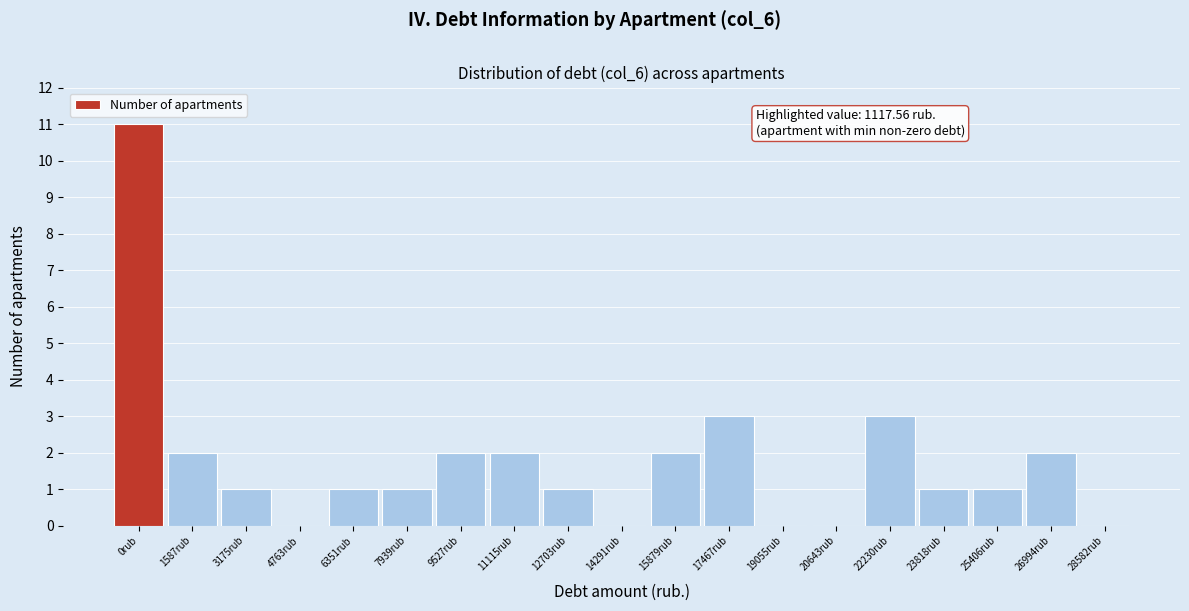

Reading right to left, transcribe all the data shown in this chart.

28582rub=0	26994rub=2	25406rub=1	23818rub=1	22230rub=3	20643rub=0	19055rub=0	17467rub=3	15879rub=2	14291rub=0	12703rub=1	11115rub=2	9527rub=2	7939rub=1	6351rub=1	4763rub=0	3175rub=1	1587rub=2	0rub=11